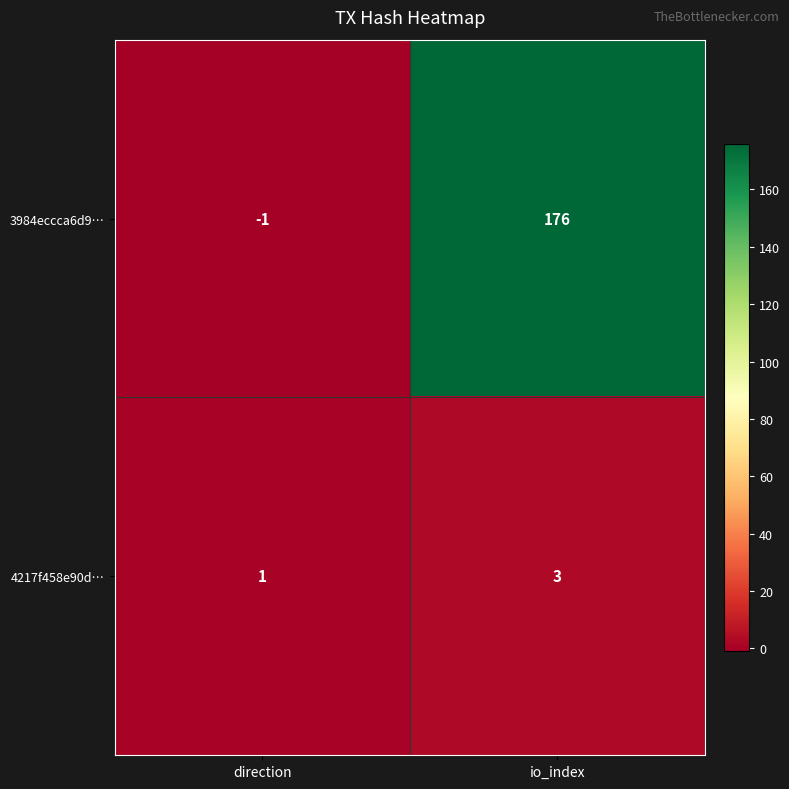

True or false: 3984eccca6d9… has a value of 176 at io_index.

True